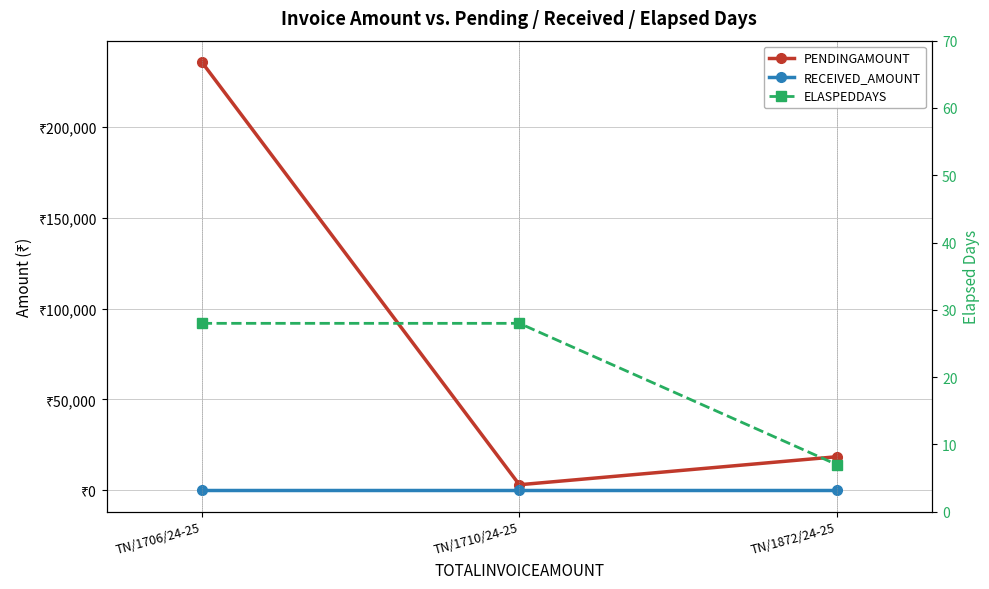

Reading left to right, transcribe all the data shown in this chart.

PENDINGAMOUNT: 235517	3091	18507
RECEIVED_AMOUNT: 0	0	0
ELASPEDDAYS: 28	28	7